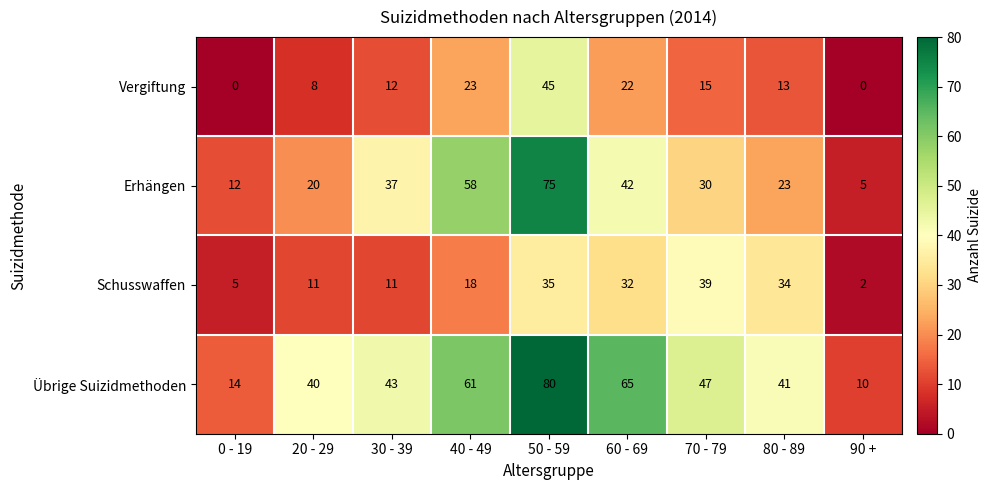

At how many categories does at least one series exceed 6?

9